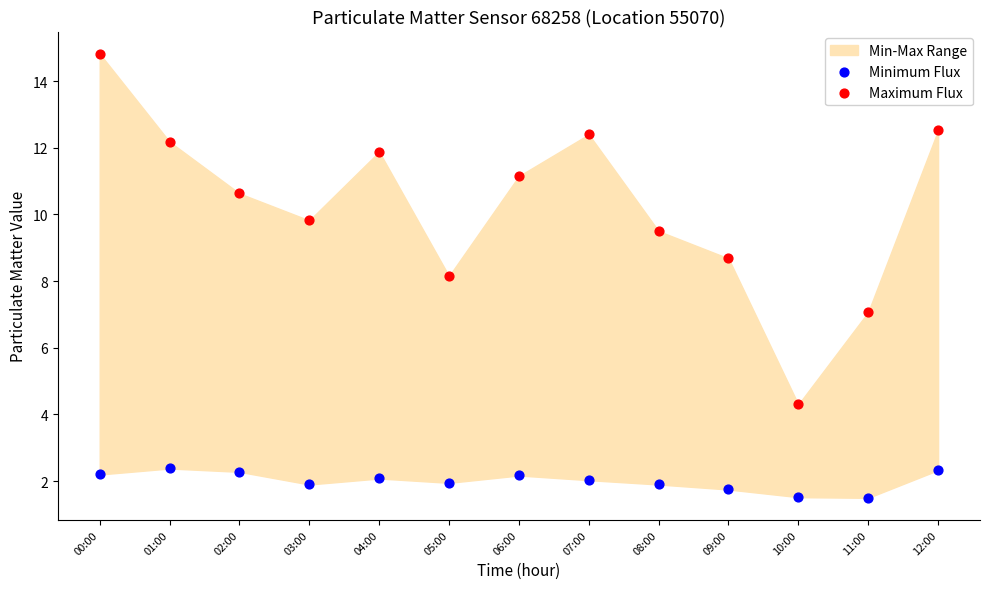

Which series has the widest spread of Y values?

Maximum Flux